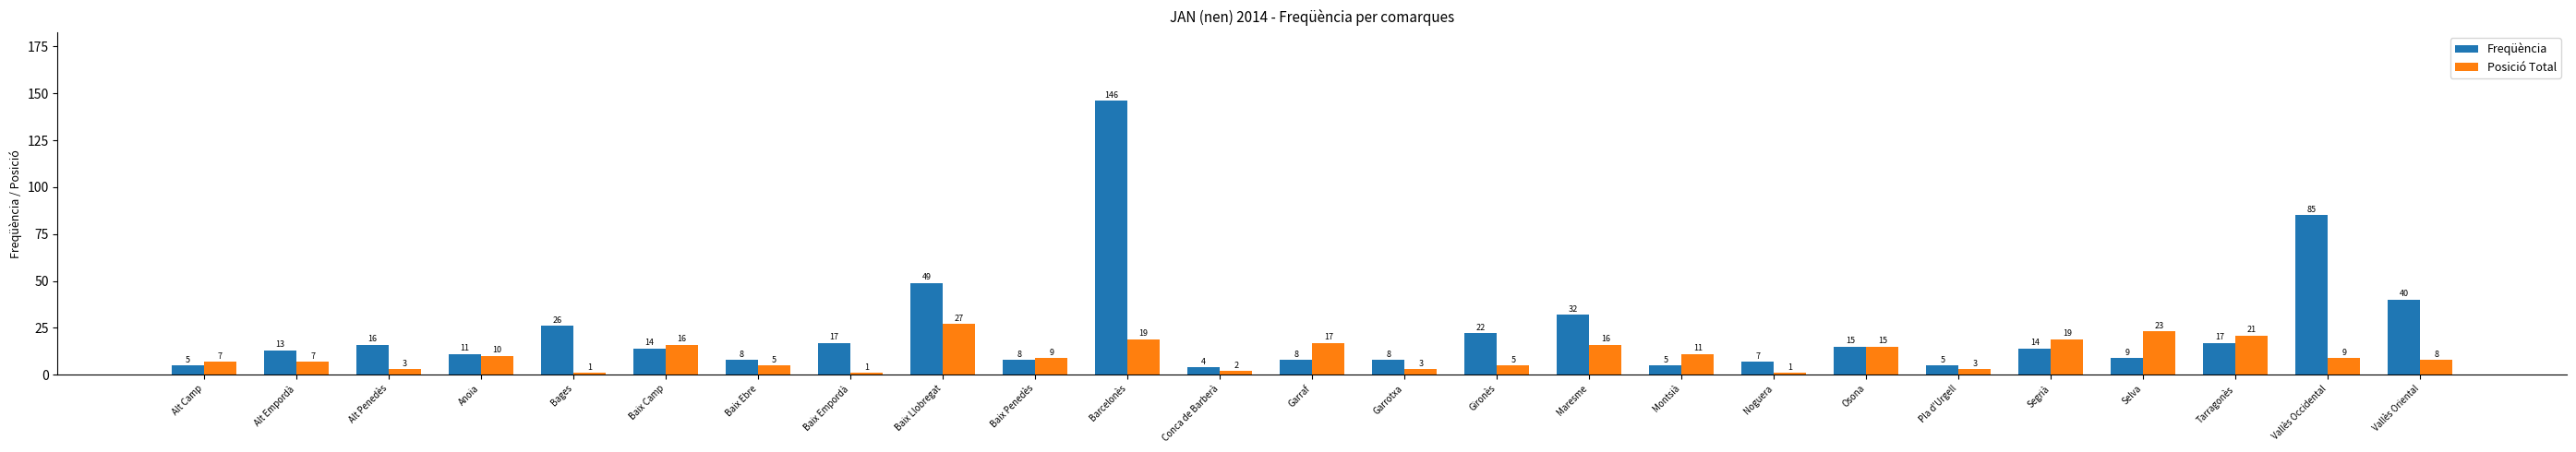

What is the label of the 25th bar from the left?

Vallès Oriental